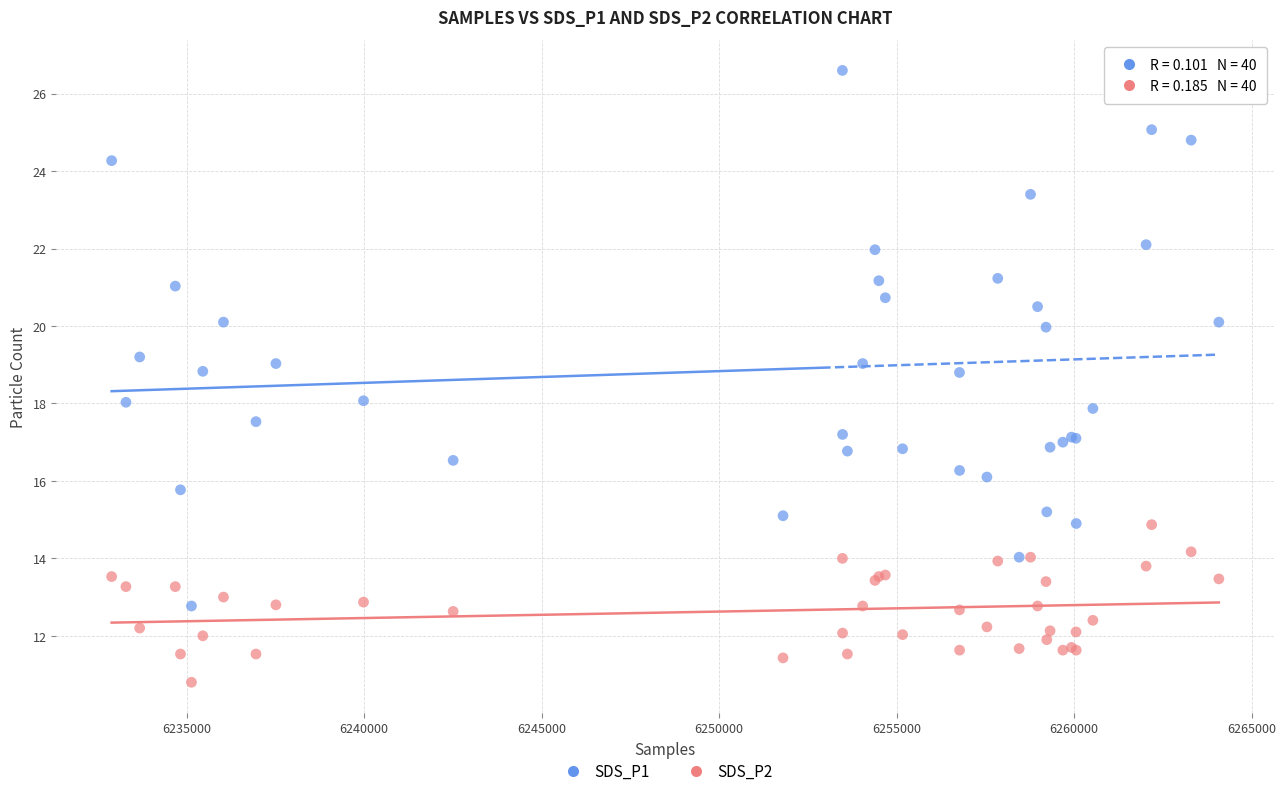

What is the X range (max minus min) for the scatter plot?

31187.0